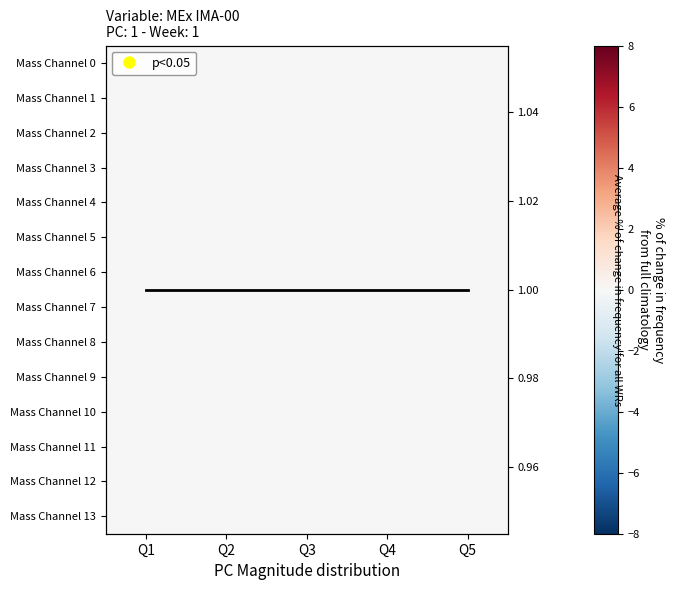

List the series in order of their peak value, highest first.

Average line, Mass Channel 0, Mass Channel 1, Mass Channel 2, Mass Channel 3, Mass Channel 4, Mass Channel 5, Mass Channel 6, Mass Channel 7, Mass Channel 8, Mass Channel 9, Mass Channel 10, Mass Channel 11, Mass Channel 12, Mass Channel 13